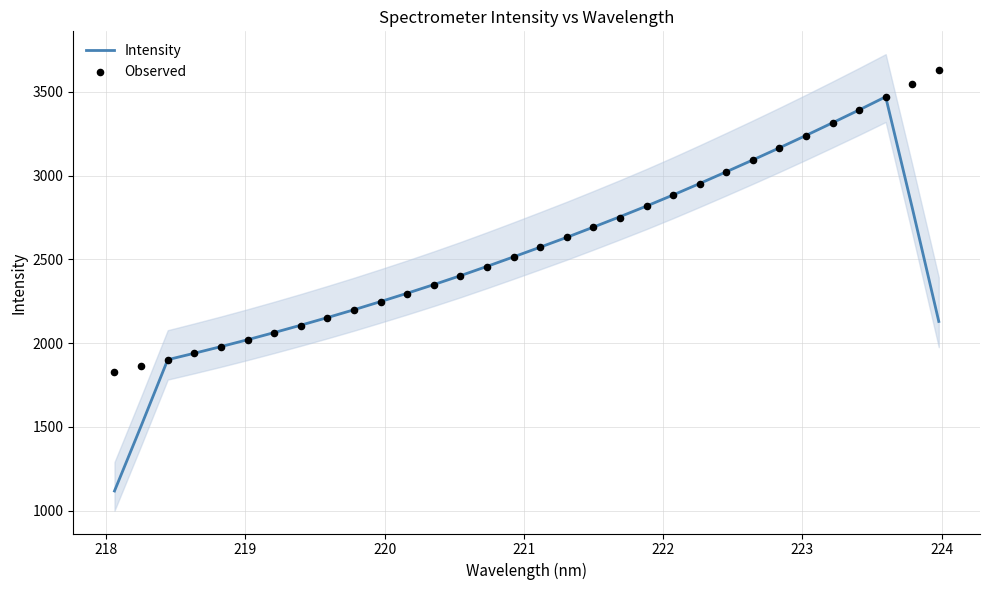

Which series has the largest total across all categories?

Observed